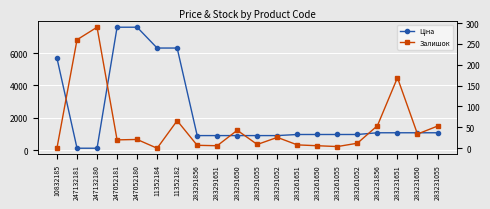

Count the number of categories in the chart.

20